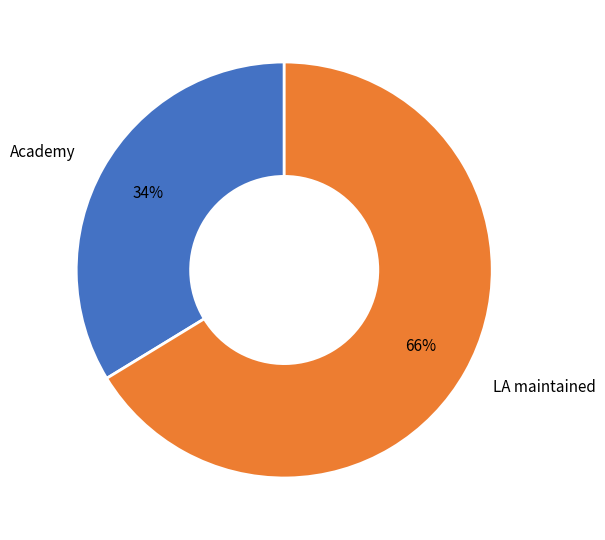

How many slices are in this pie chart?

2